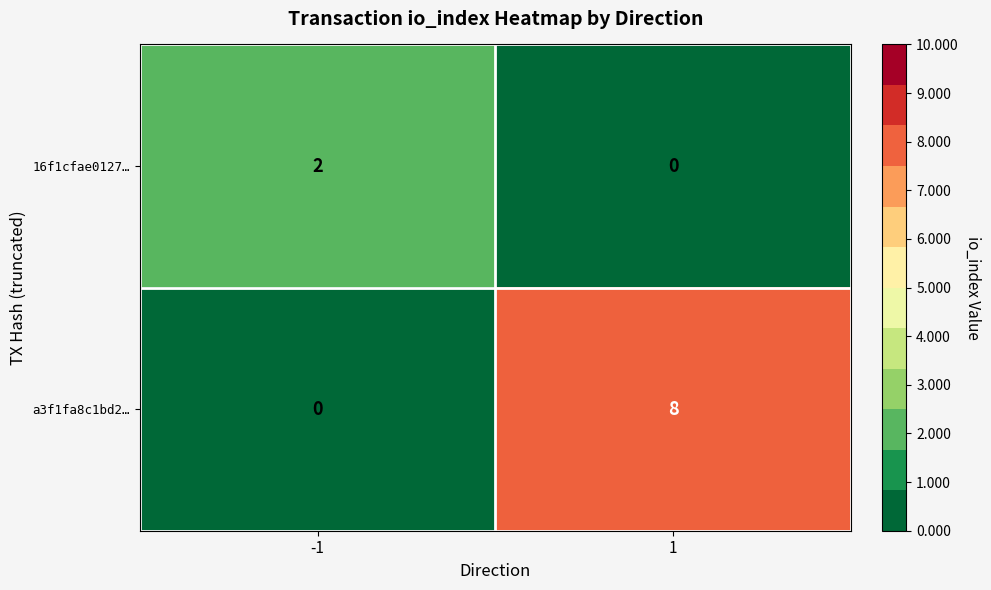

How many distinct data groups are displayed?

2